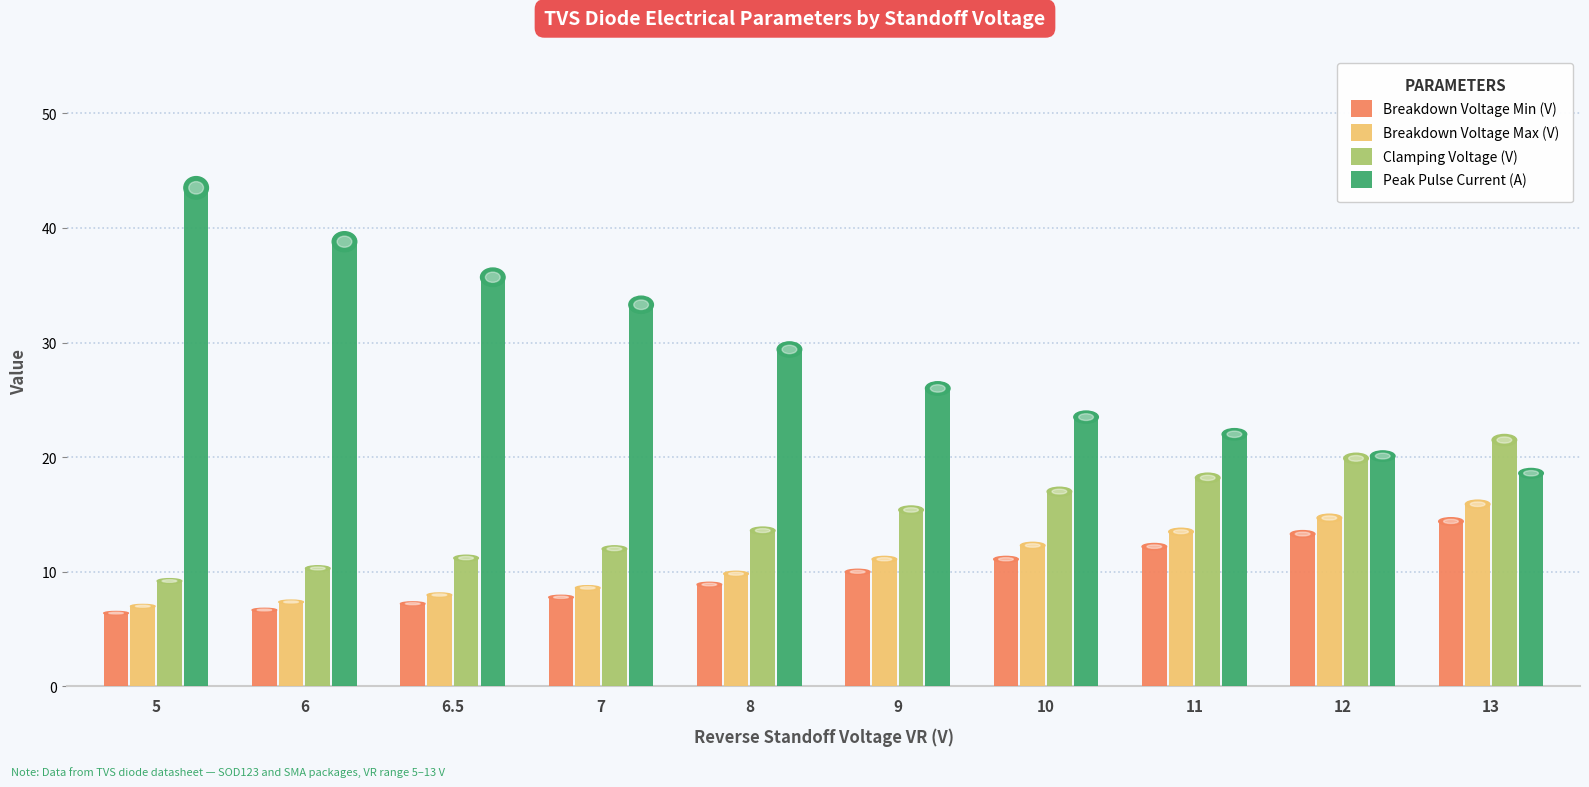

True or false: Peak Pulse Current (A) has a value of 7.4 at 10.

False